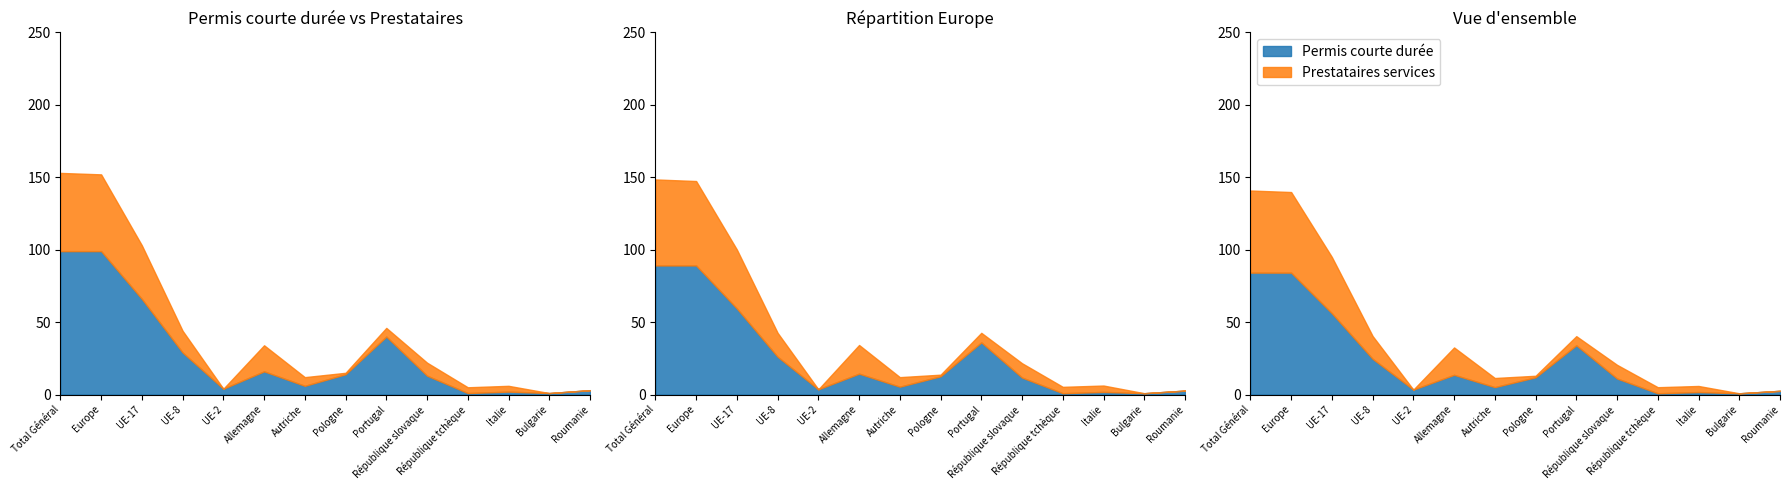

The value of Prestataires services (Total) at Pologne is 2. True or false?

False